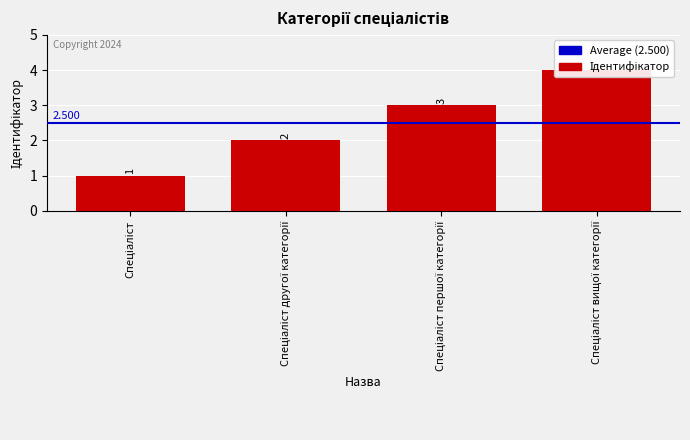

Count the number of data series in this chart.

1